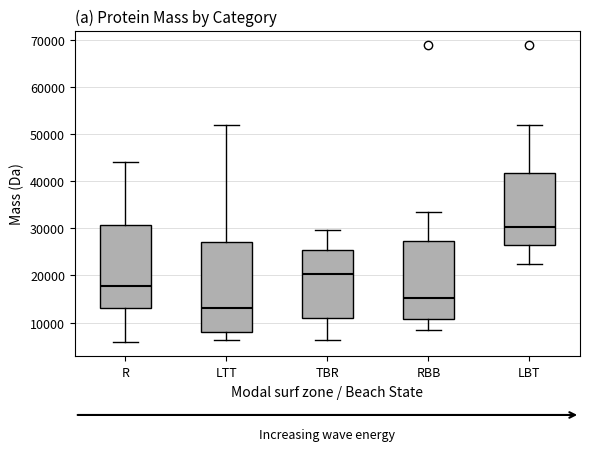

Which box is the tallest, from its lower edge to its upper edge?

LTT